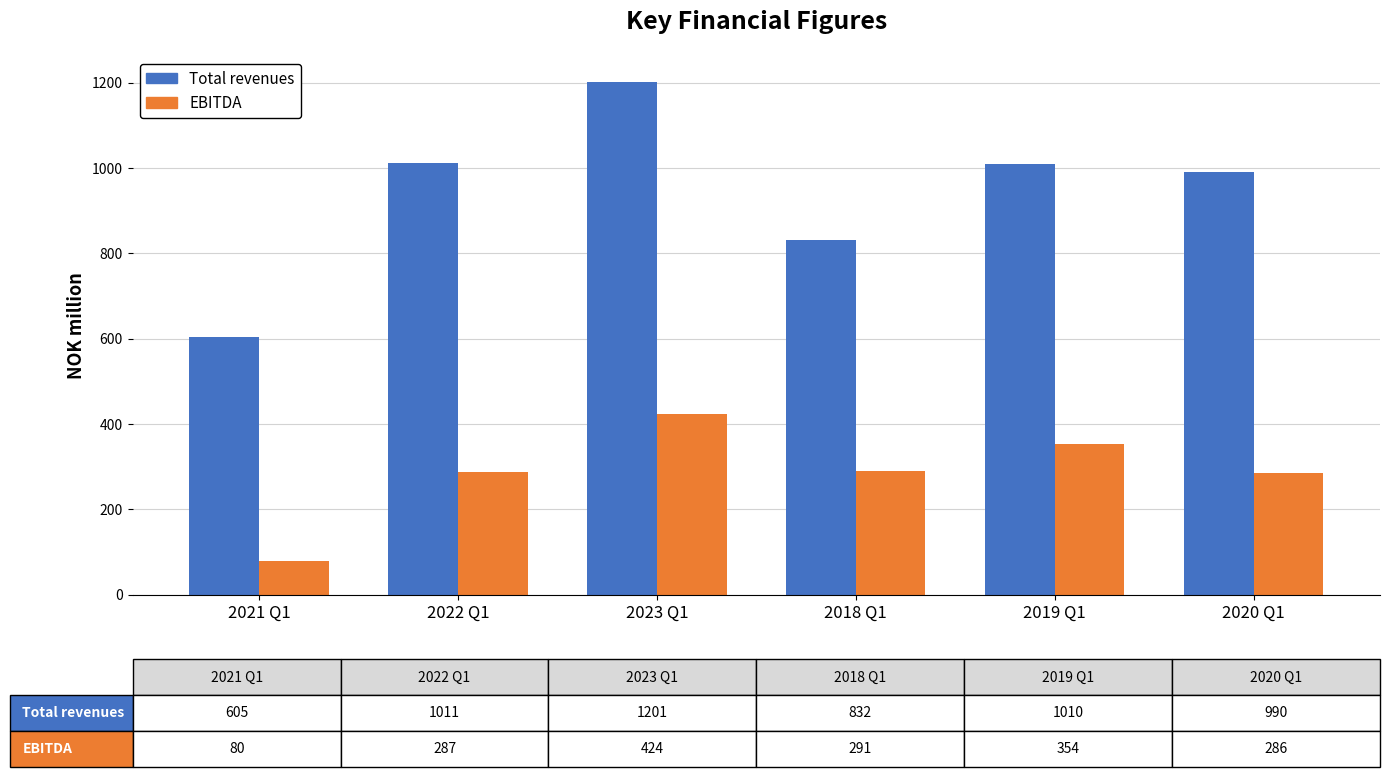

At how many categories does at least one series exceed 1141?

1